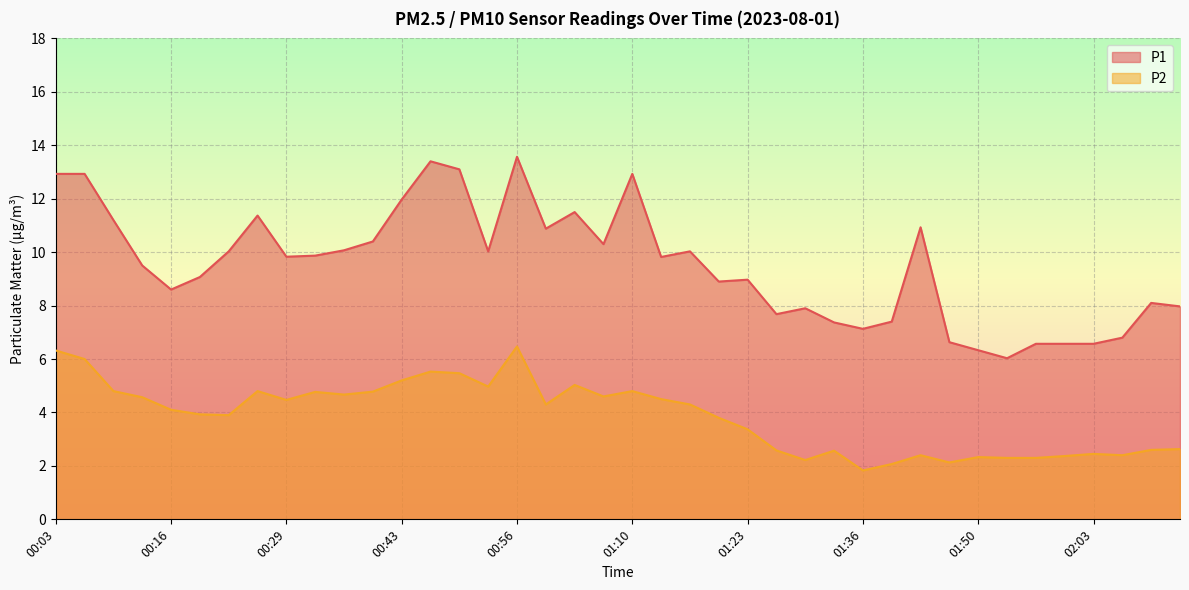

How many interior local peaks does the P2 series have?

10